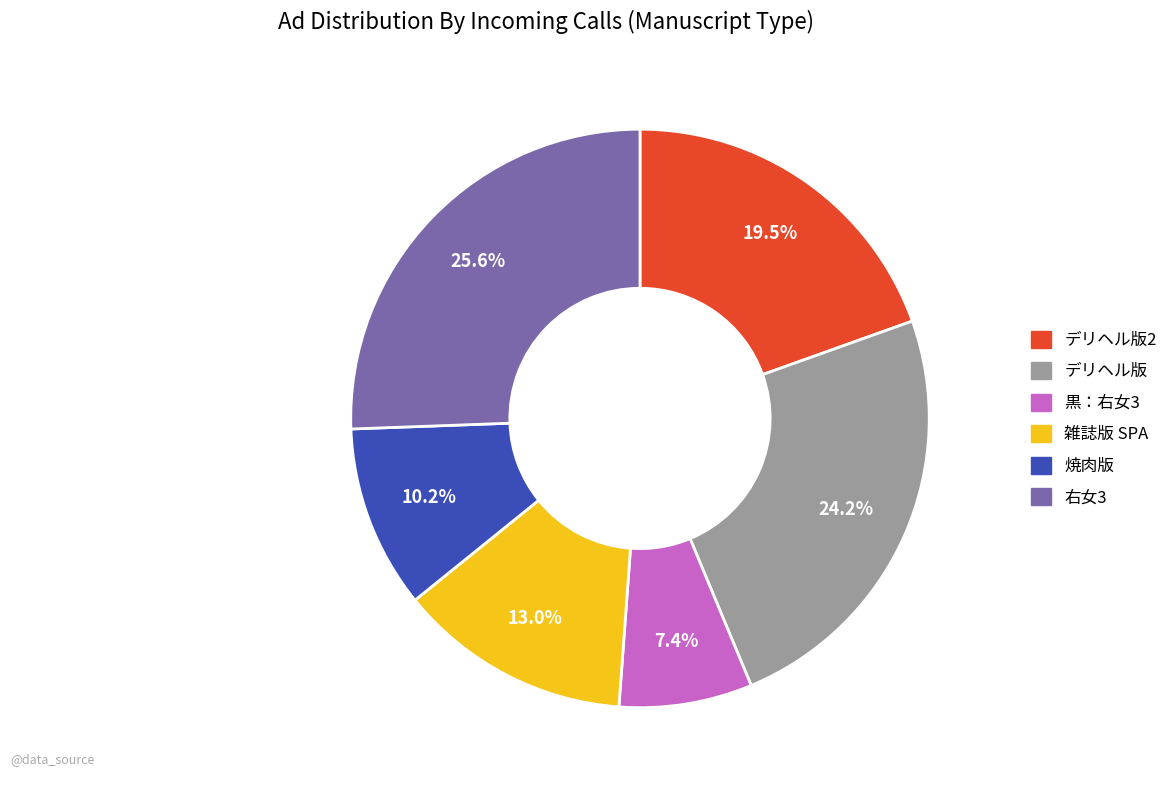

Does any single category account for the majority?

No